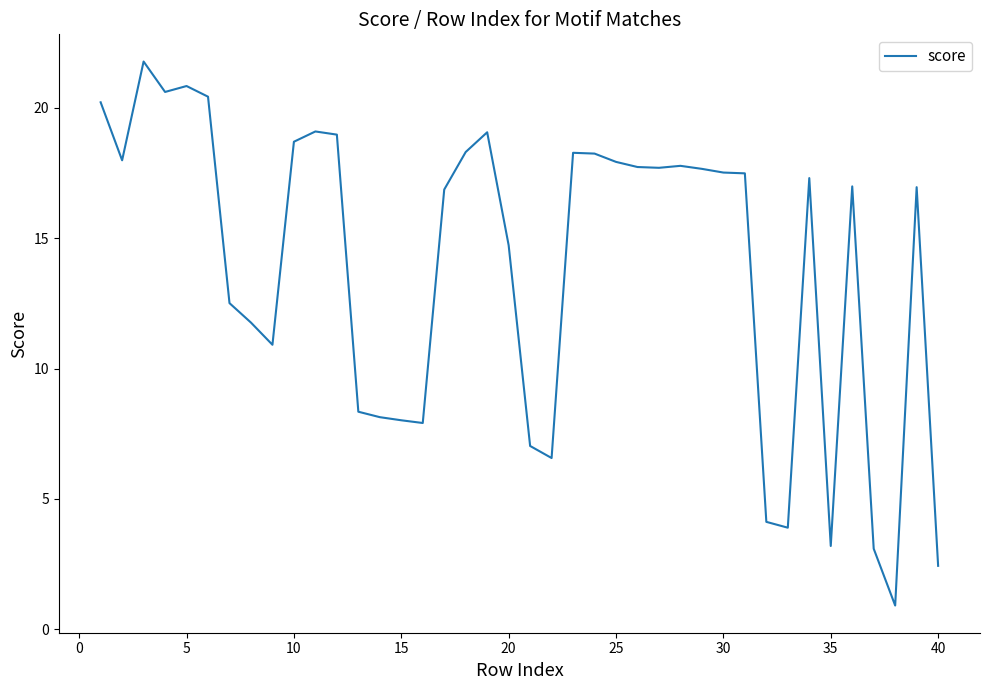

What is the difference between the maximum and minimum values?

20.9